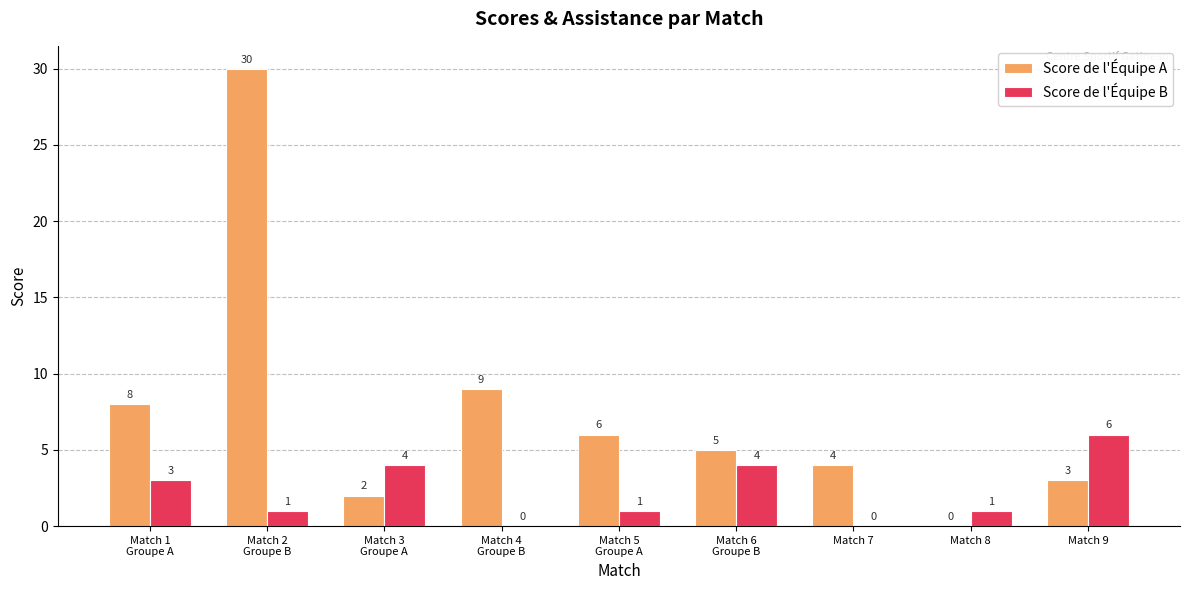

How many groups of bars are there?

9